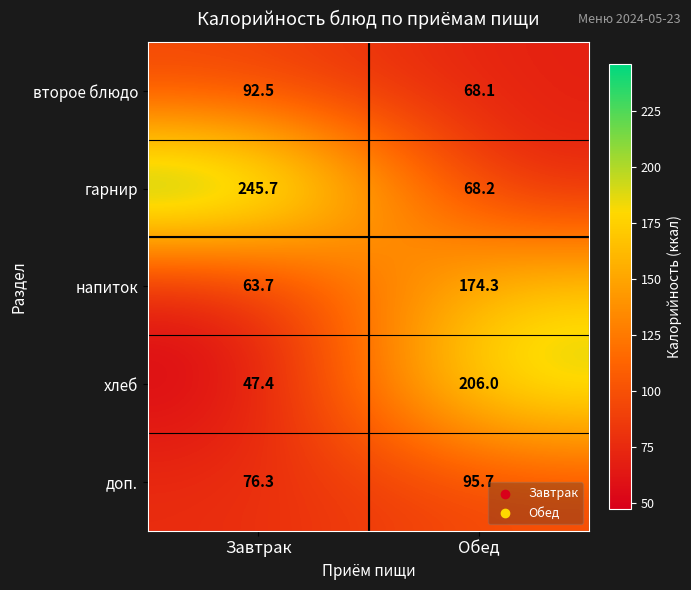

Which series has the widest spread of values?

гарнир